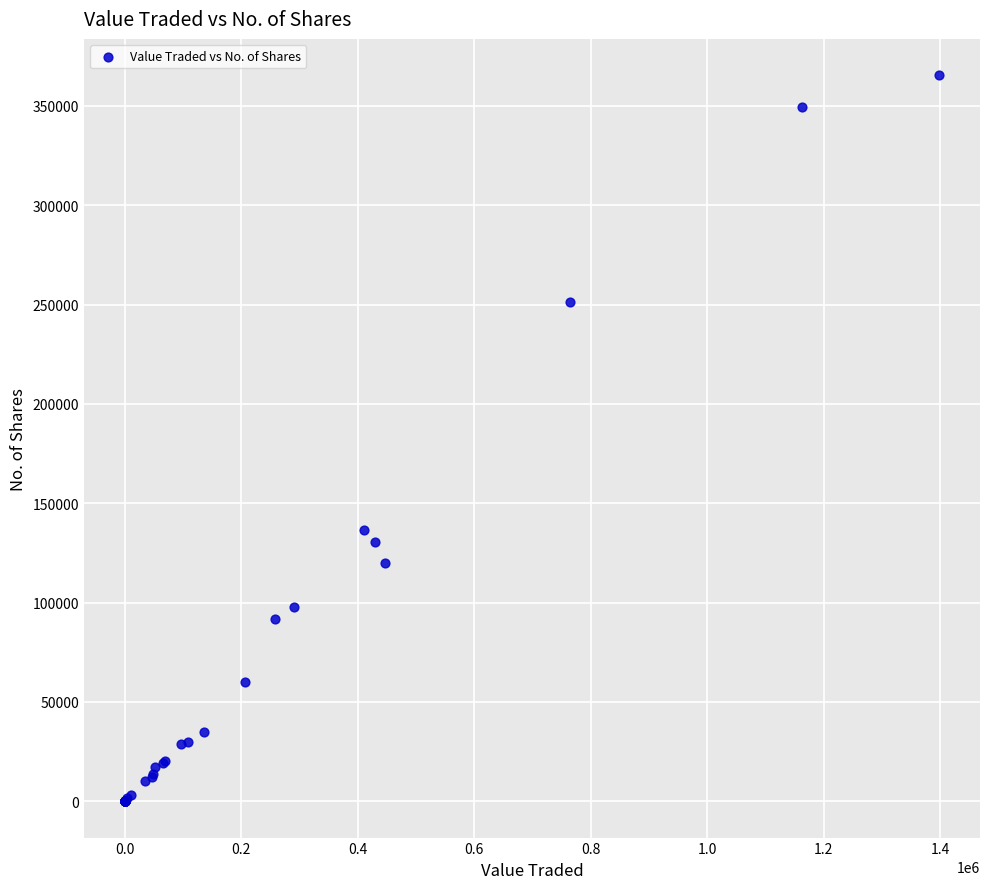

What Y value in the scatter plot is closest to 182728?

136700